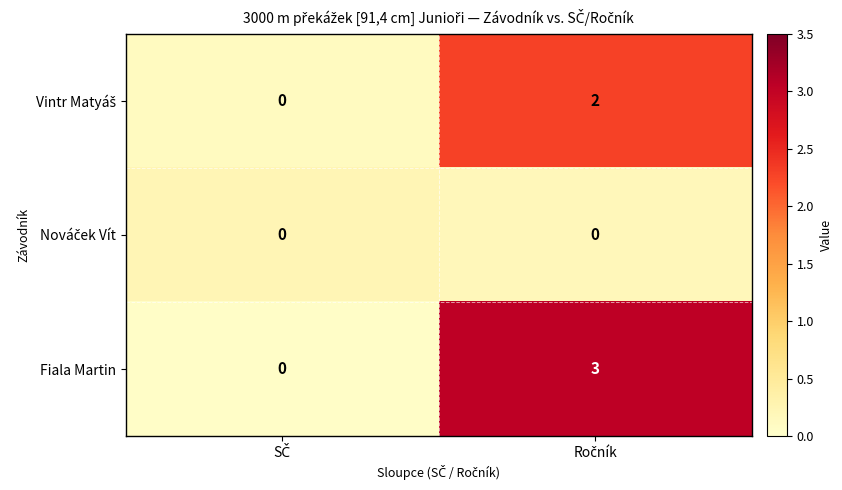

Which series has the largest range (max minus min)?

Fiala Martin